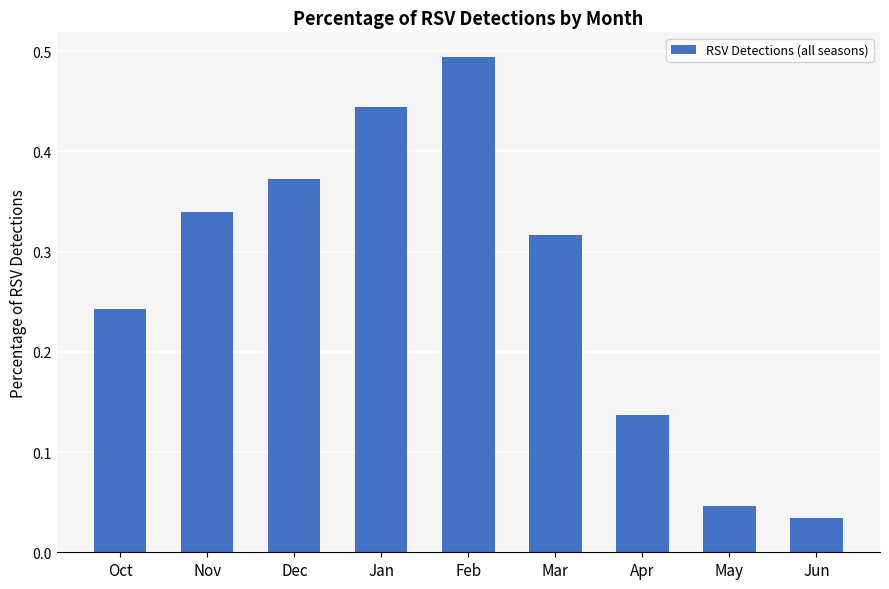

What position from the right is Feb?

5